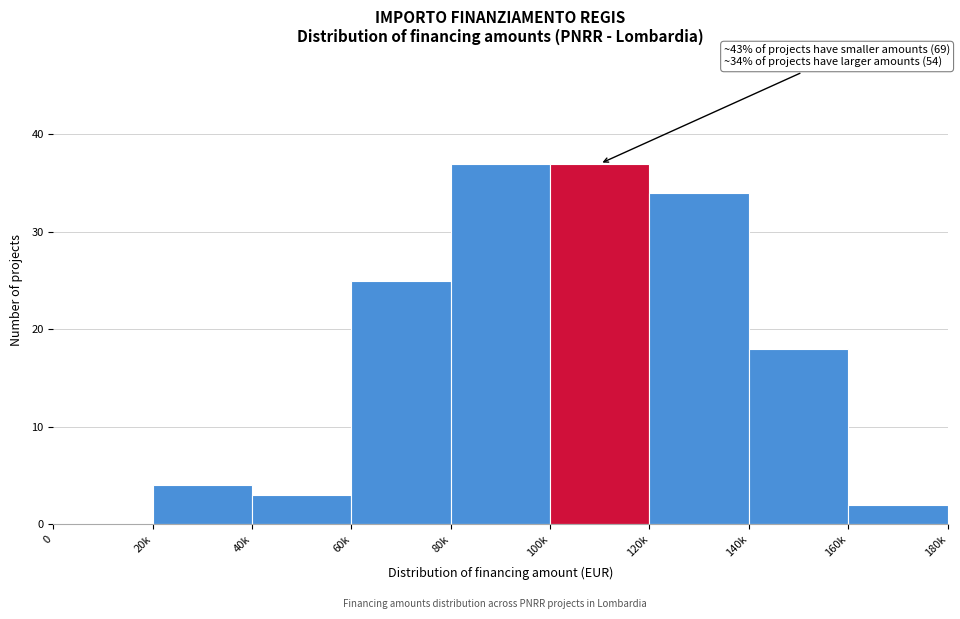

Reading right to left, what are all the values shown in this chart?

160k=2	140k=18	120k=34	100k=37	80k=37	60k=25	40k=3	20k=4	0=0